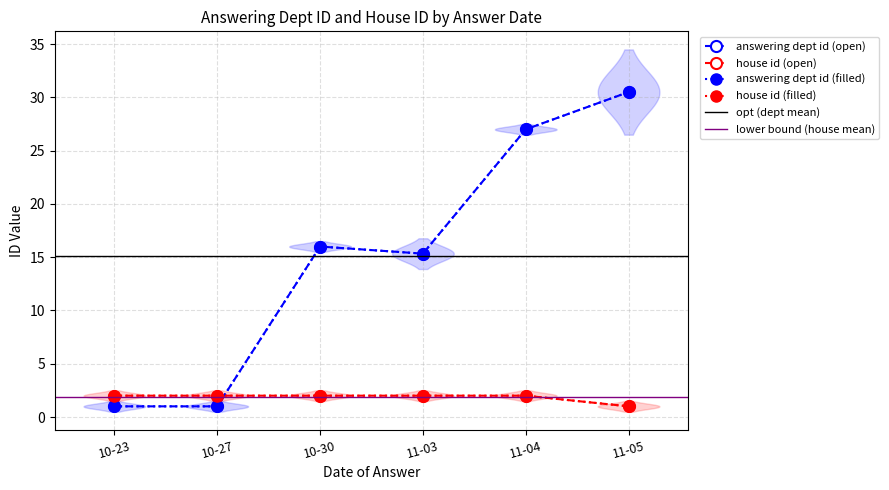

True or false: house id has a value of 1 at 2014-11-05.

True